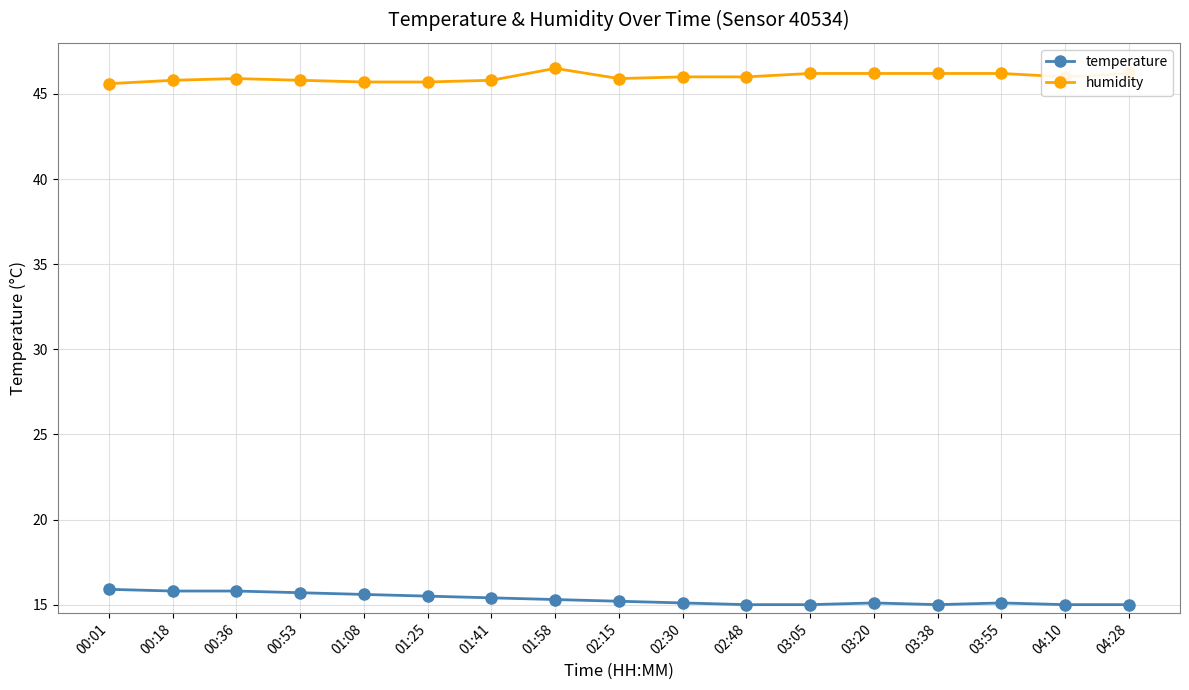

What are all the series names shown in the legend?

temperature, humidity